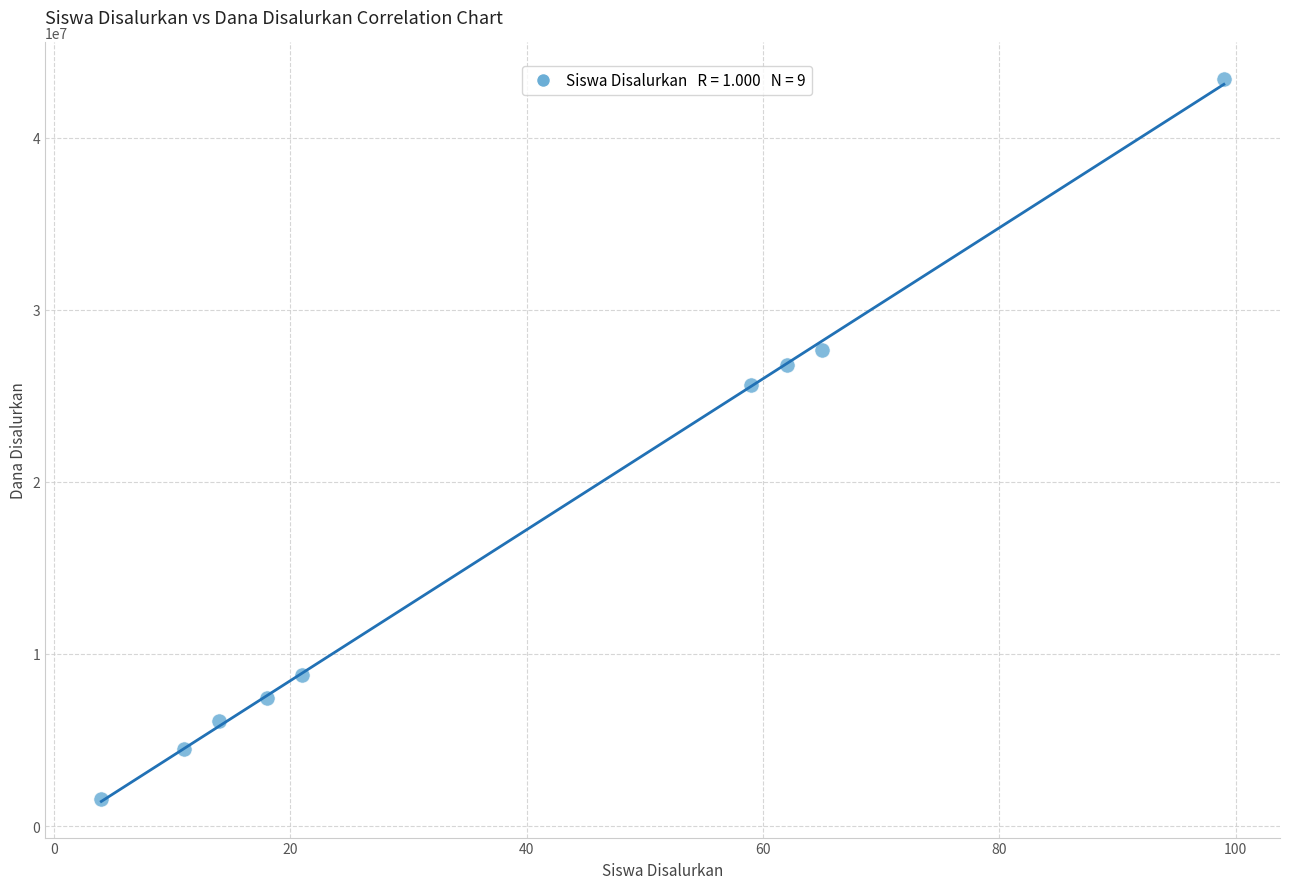

What is the average Y value?

16875000